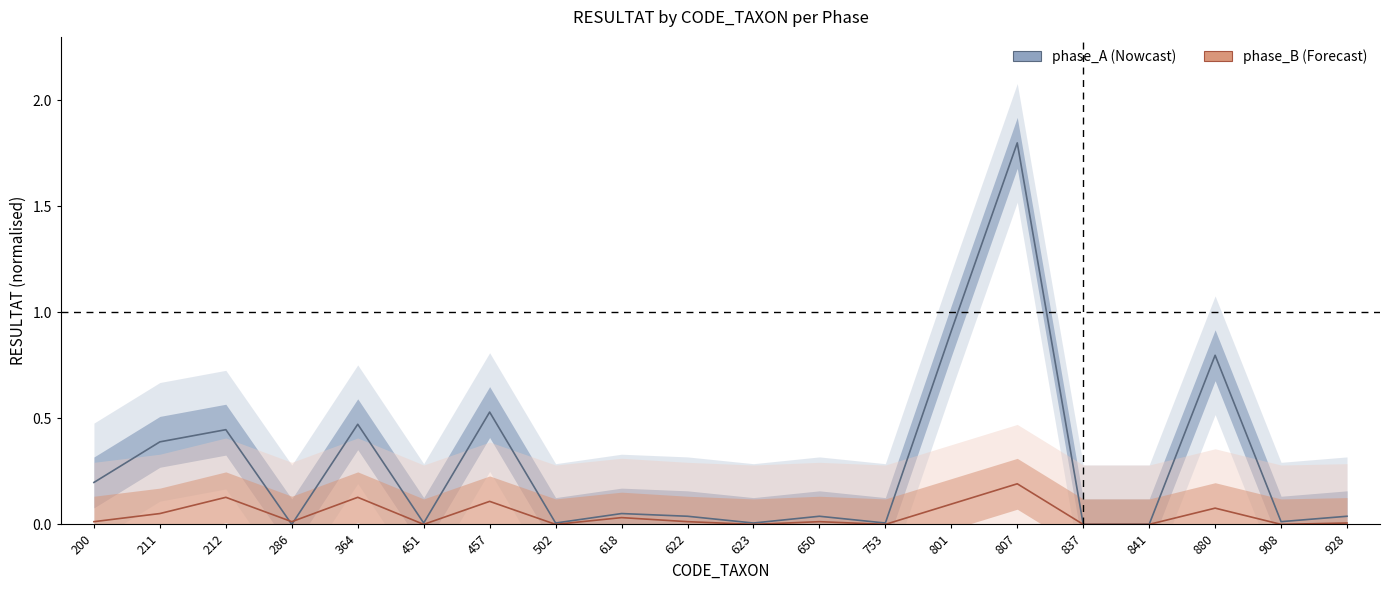

The phase_A series shows 0.0 at 650. True or false?

False